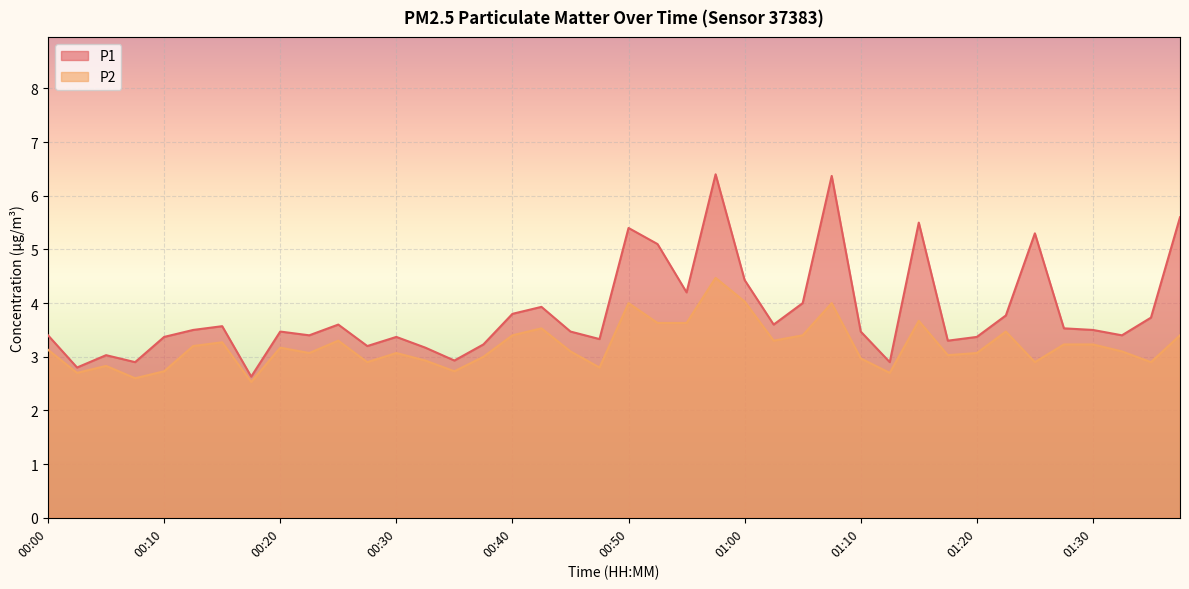

Which series has the largest range (max minus min)?

P1